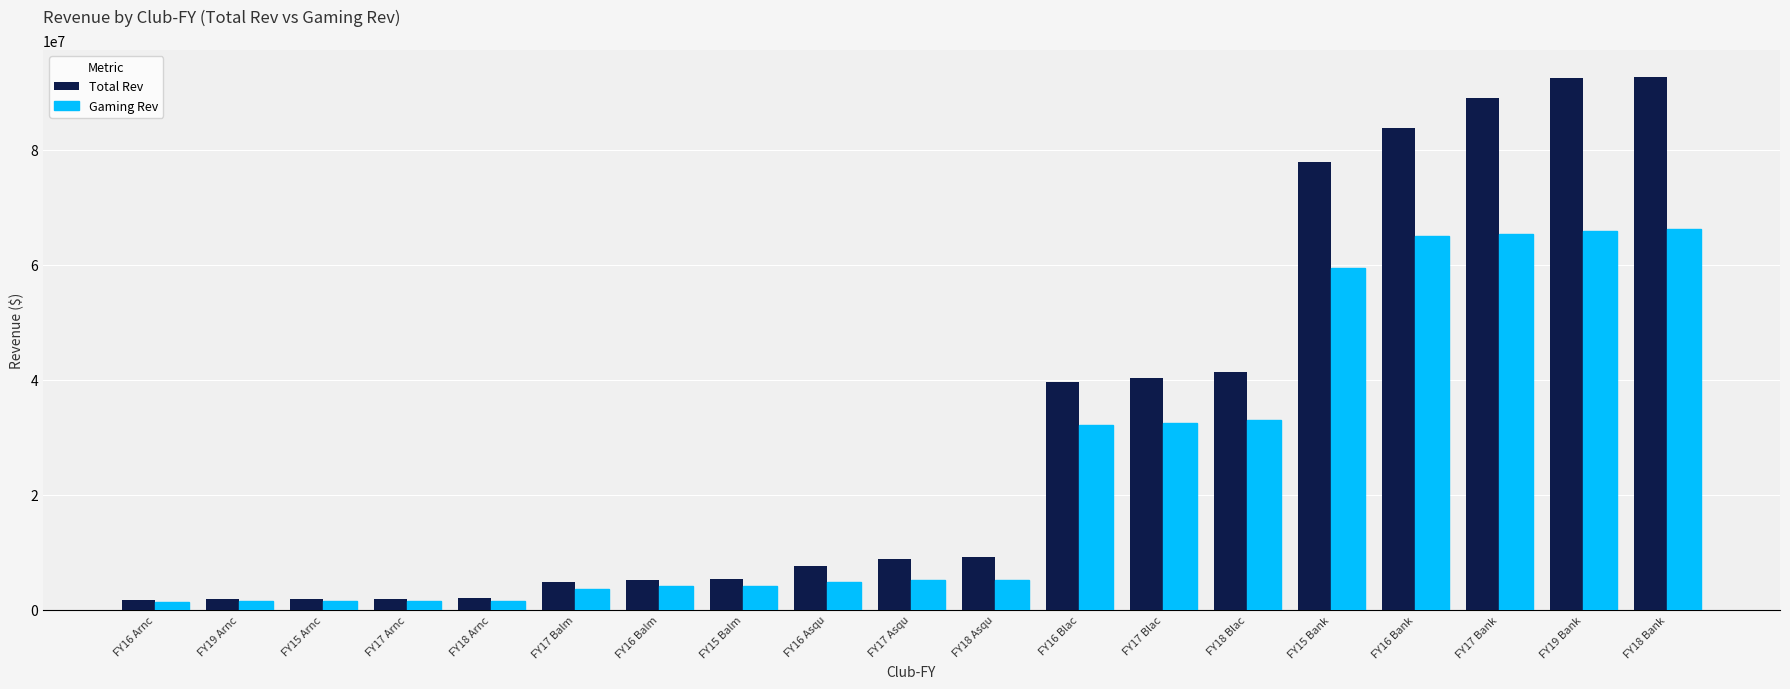

What is the highest value of the Gaming Rev series?

66205017.0